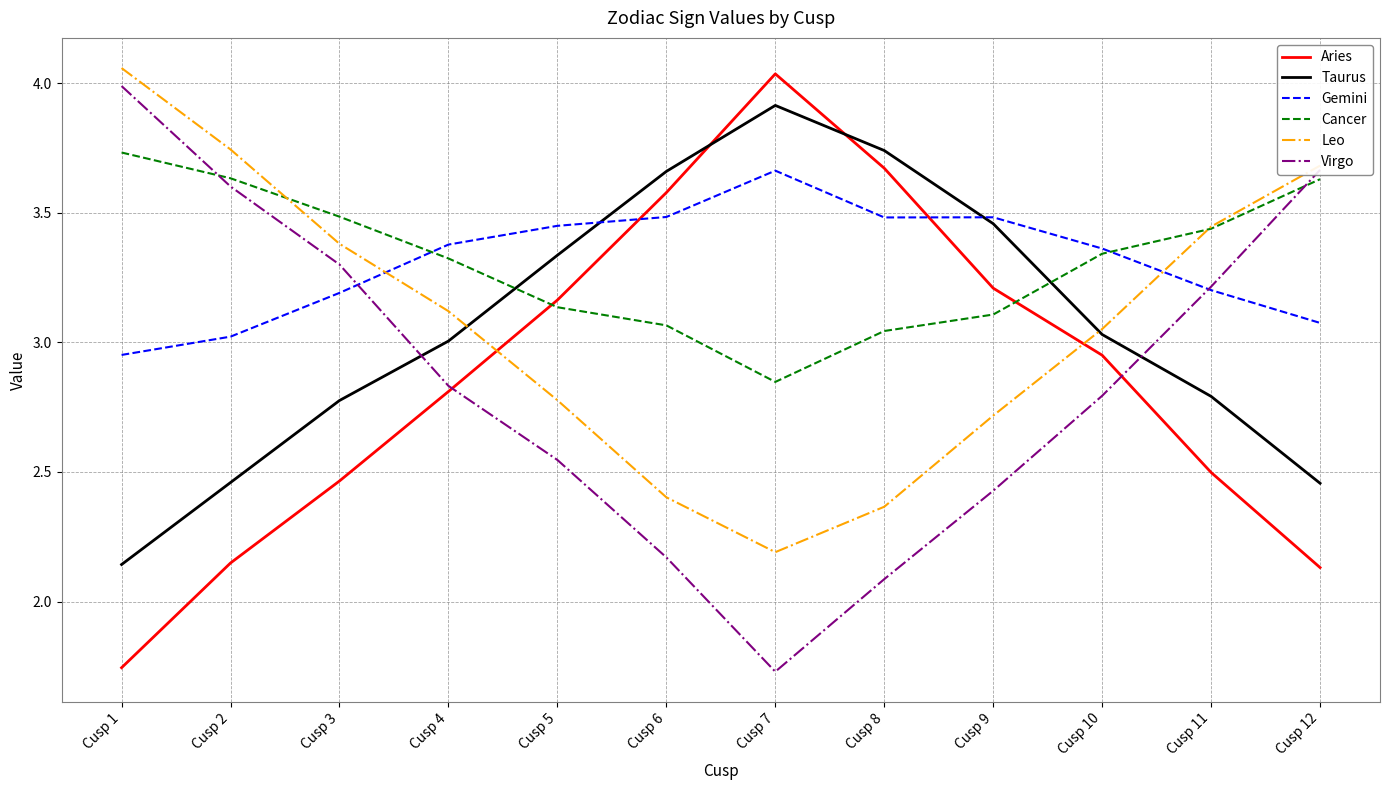

What is the difference between the Aries values at Cusp 10 and Cusp 7?

1.1